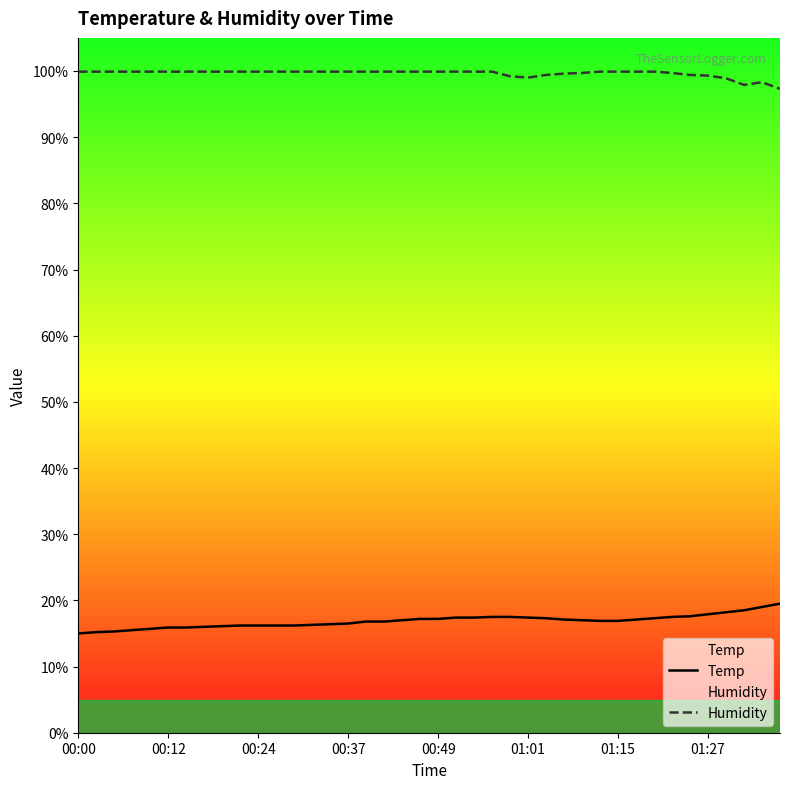

What is the difference between the maximum and second lowest values in the Humidity series?

2.0